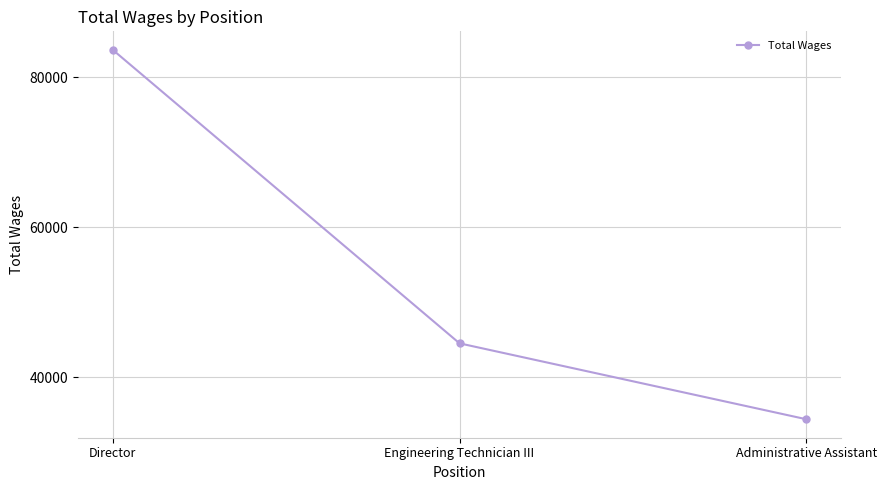

What is the sum of all values?

162545